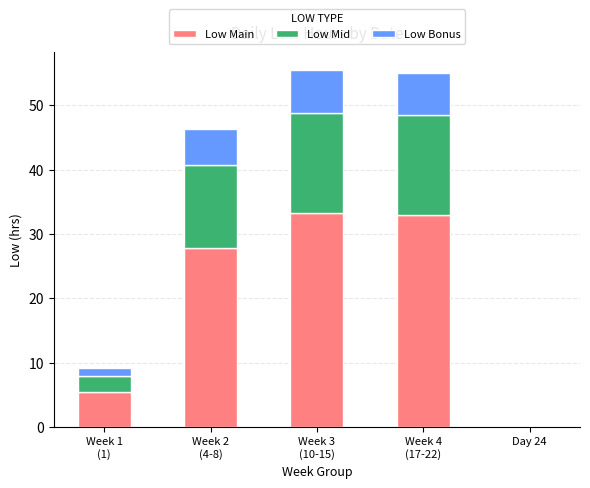

What is the maximum value for Low Main?

33.3